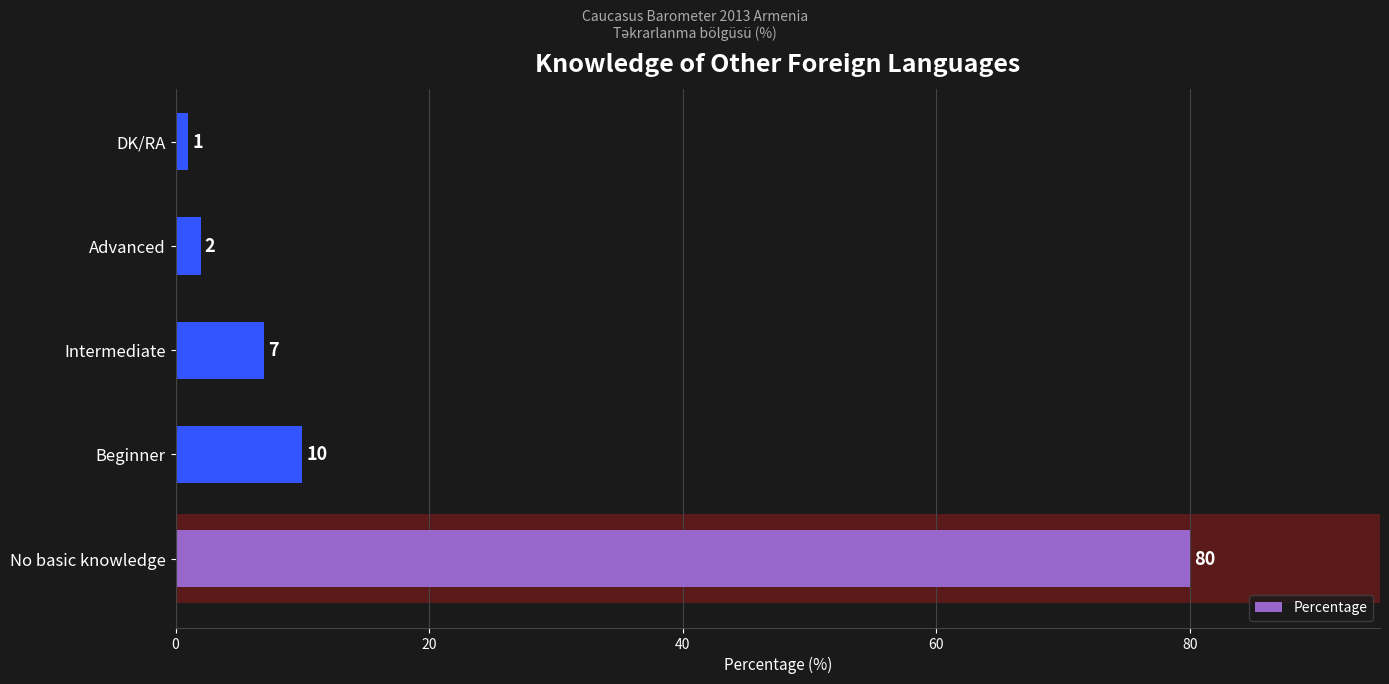

What is the maximum value shown in the chart?

80